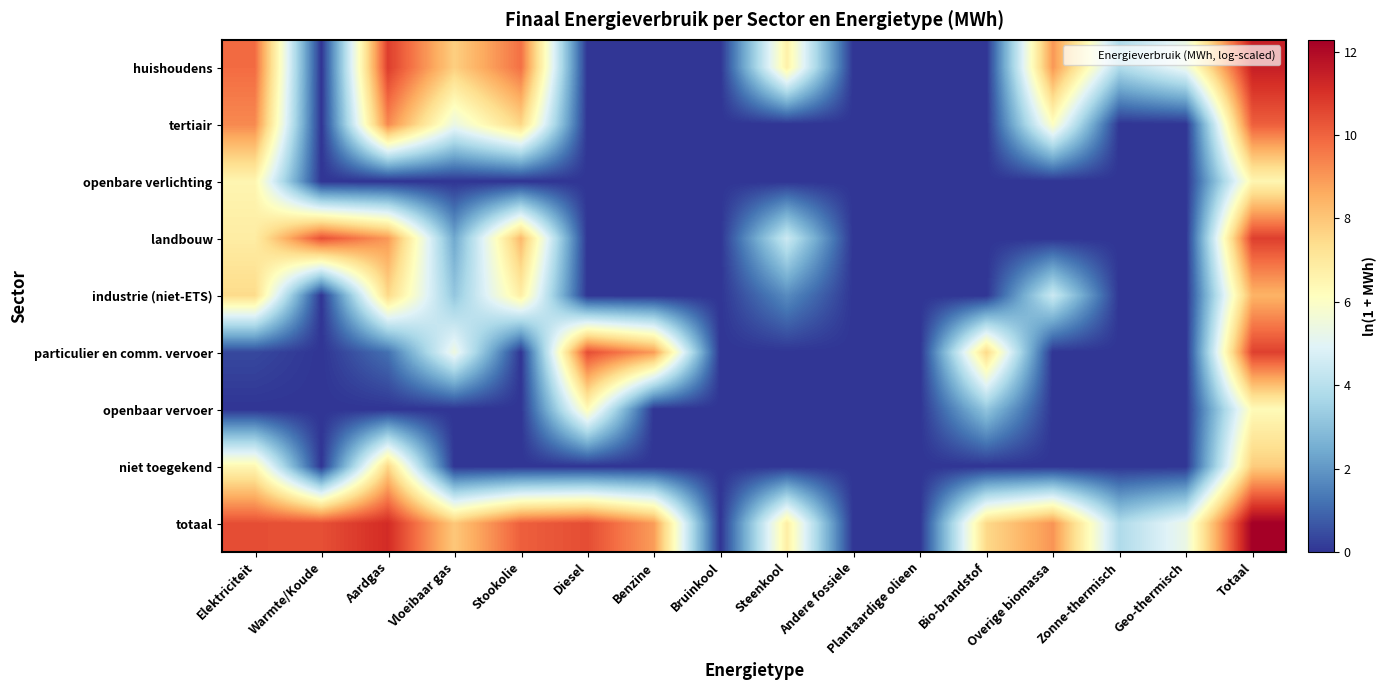

What is the spread (max minus min) of values at Geo-thermisch?

5.4